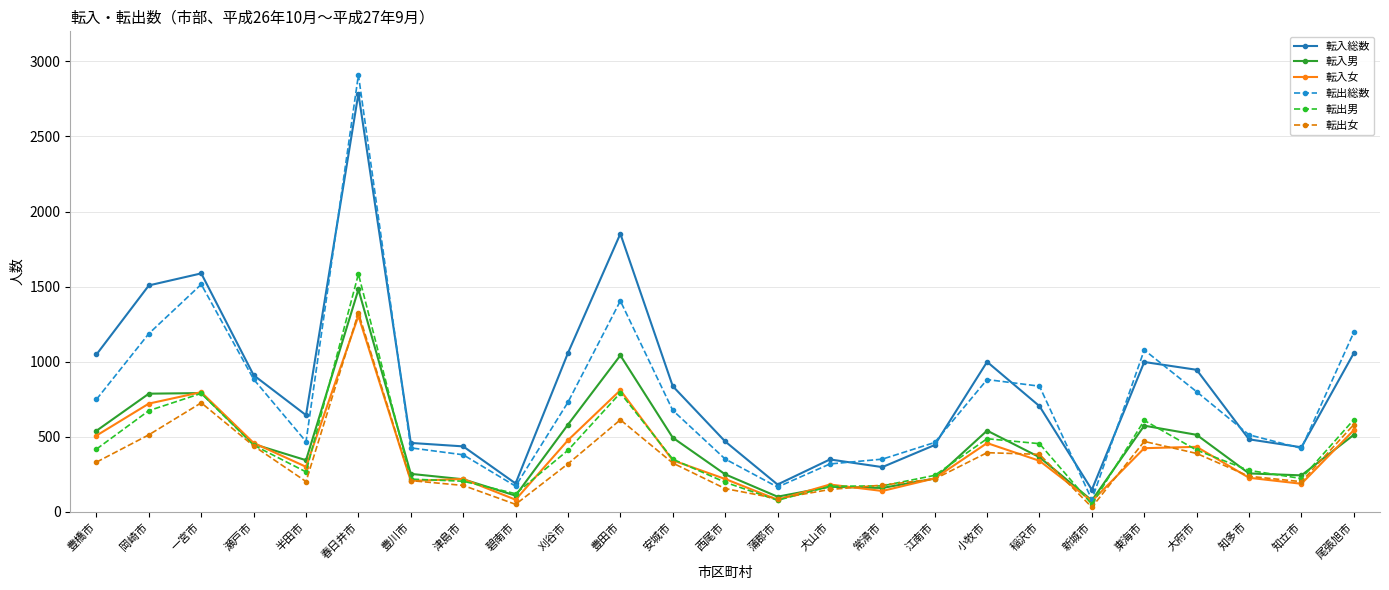

Where is the first local maximum for 転入女?

一宮市